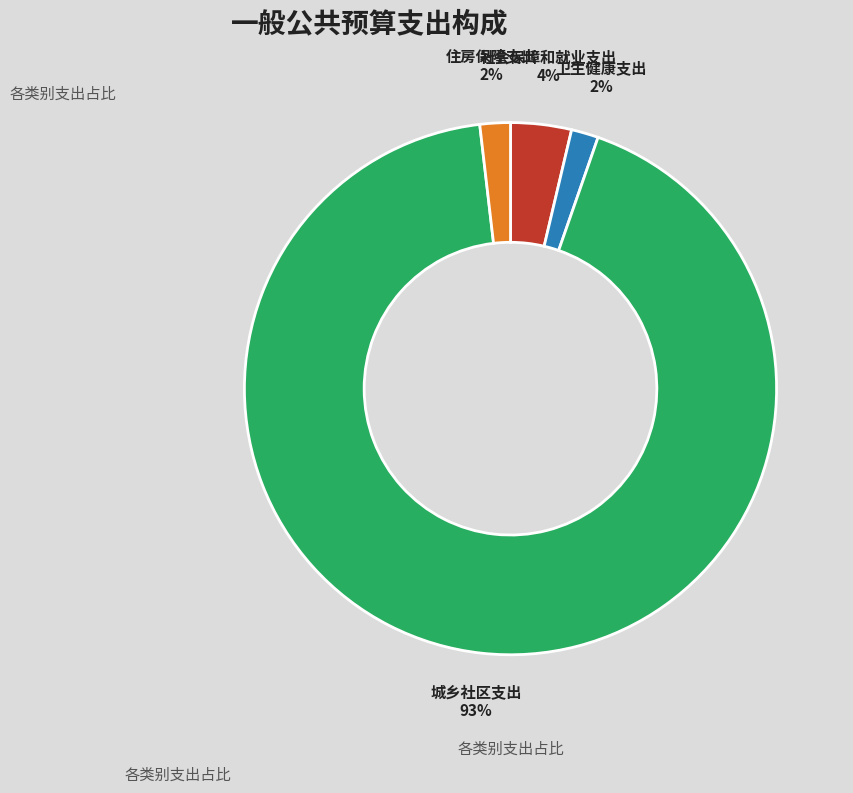

Is it true that 住房保障支出 is 2% of the pie?

True